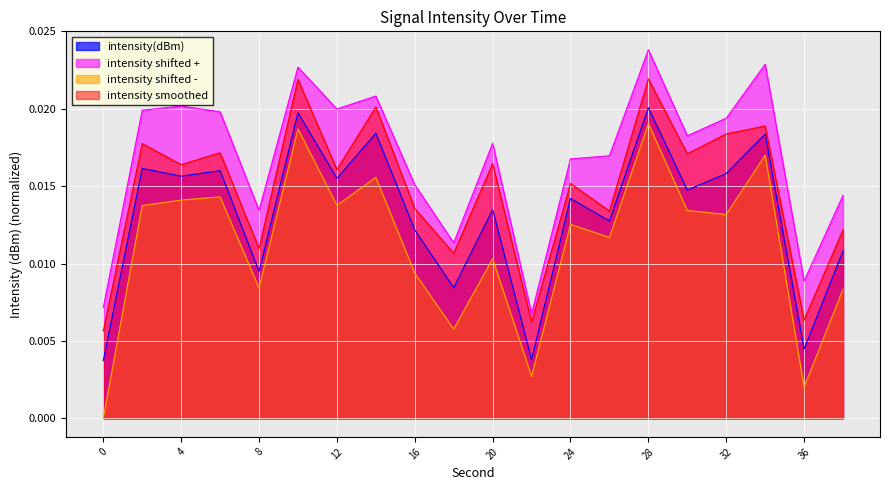

List the labels in order of value, smallest first.

0, 22, 36, 18, 8, 38, 16, 26, 20, 24, 30, 12, 4, 32, 6, 2, 34, 14, 10, 28